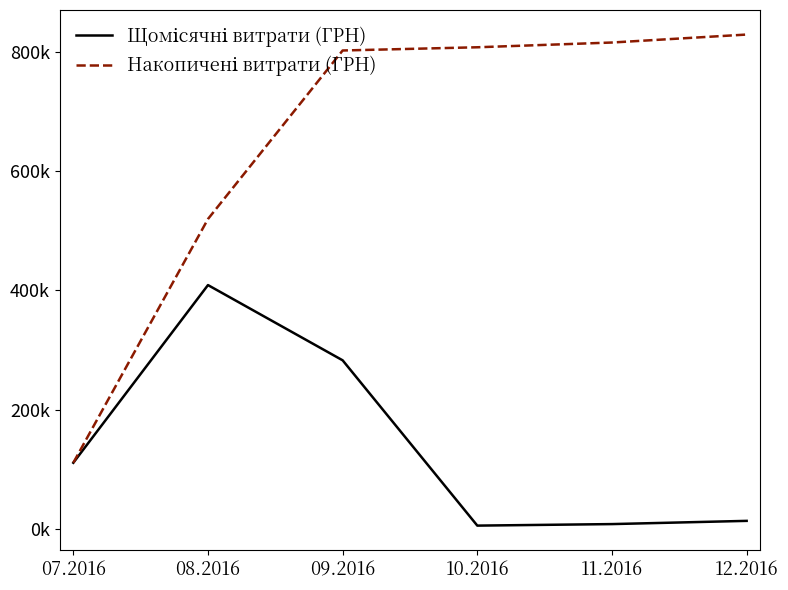

Does the chart have visible grid lines?

No